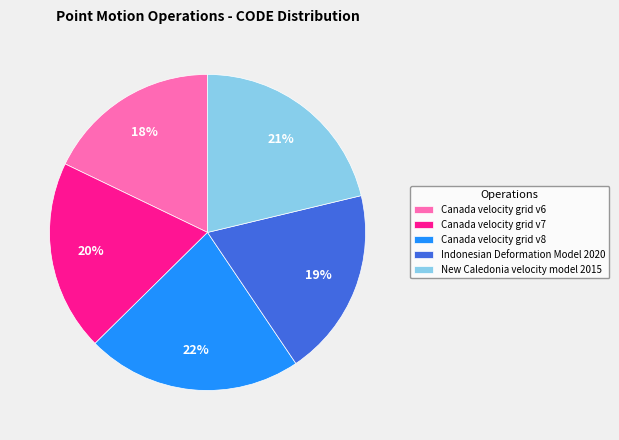

To the nearest percent, what portion does Canada velocity grid v7 represent?

20%